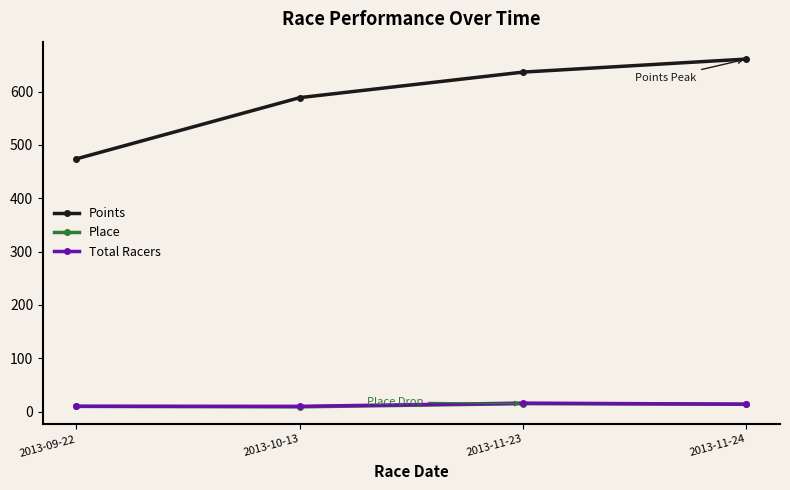

The Place series shows 9.0 at 2013-10-13. True or false?

True